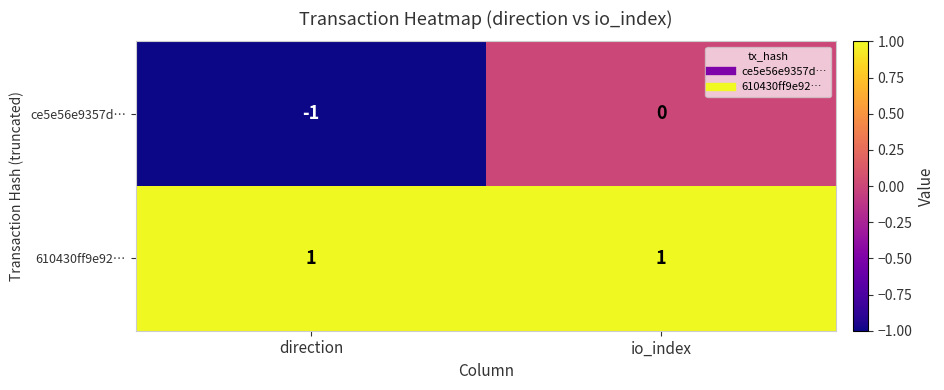

List the series in order of their peak value, lowest first.

ce5e56e9357d…, 610430ff9e92…